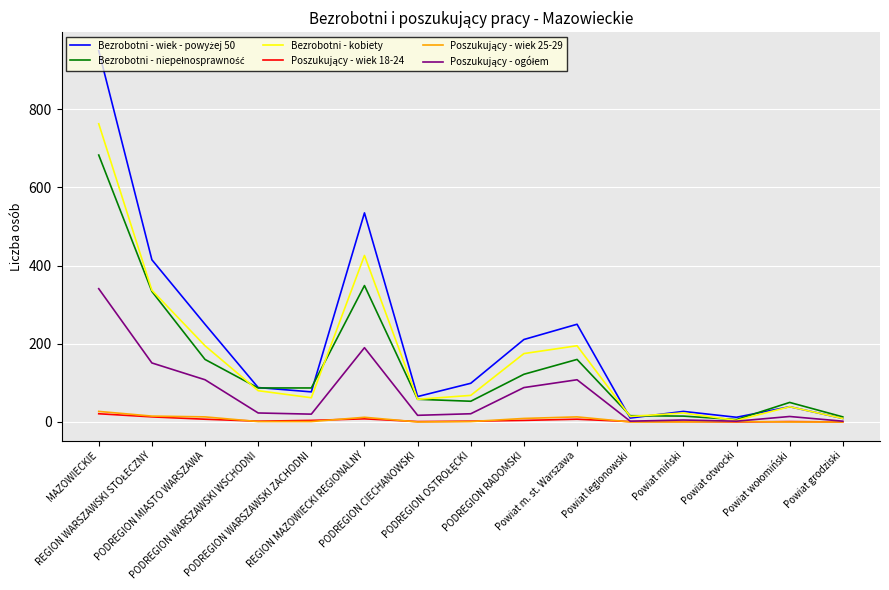

Count the number of categories in the chart.

15